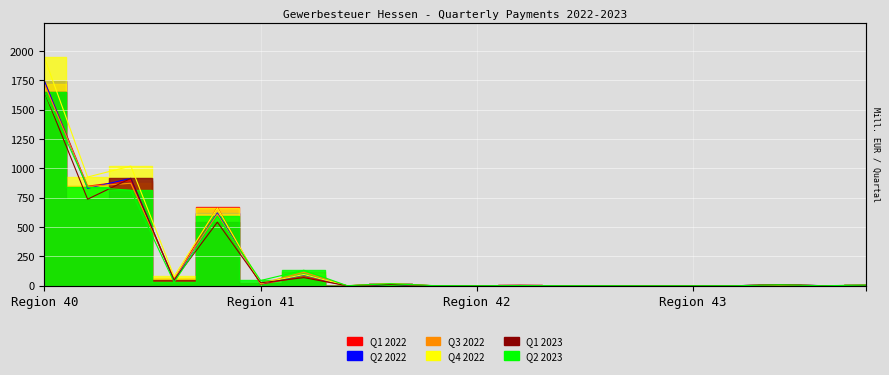

What are all the series names shown in the legend?

Q1 2022, Q2 2022, Q3 2022, Q4 2022, Q1 2023, Q2 2023